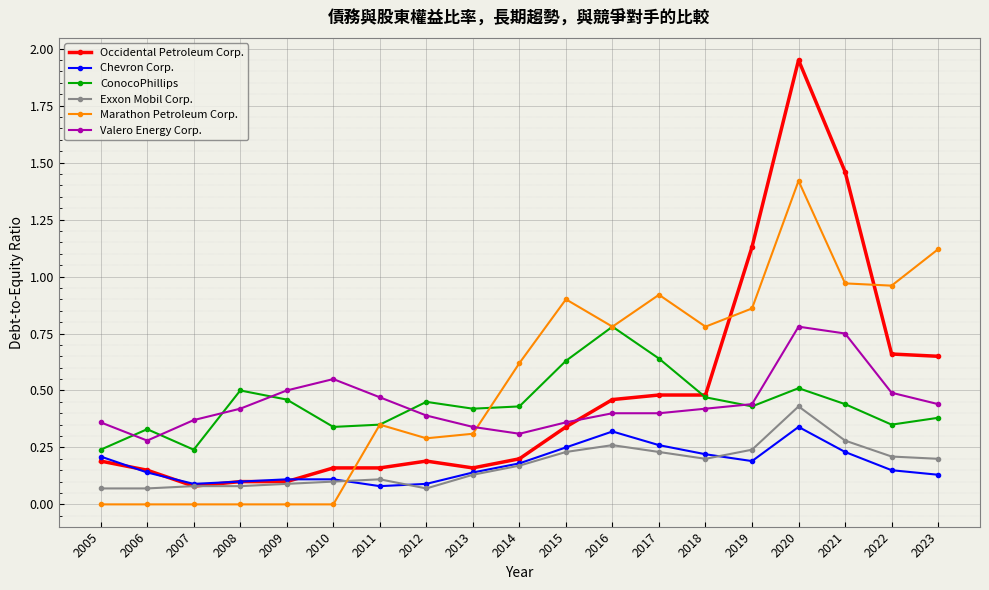

The Marathon Petroleum Corp. series shows -0.9 at 2009. True or false?

False